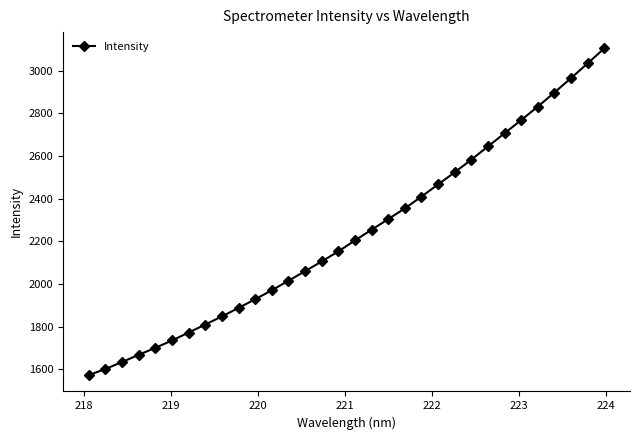

Reading right to left, list all the values displayed in this chart.

3104.9	3034.8	2965.7	2898.1	2831.8	2768.9	2706.8	2644.9	2583.2	2523.7	2466.9	2409.7	2354.2	2304.1	2254.0	2204.1	2152.4	2105.5	2059.7	2014.7	1970.3	1928.0	1887.3	1847.4	1809.3	1771.7	1734.5	1699.9	1667.3	1633.1	1601.0	1571.8